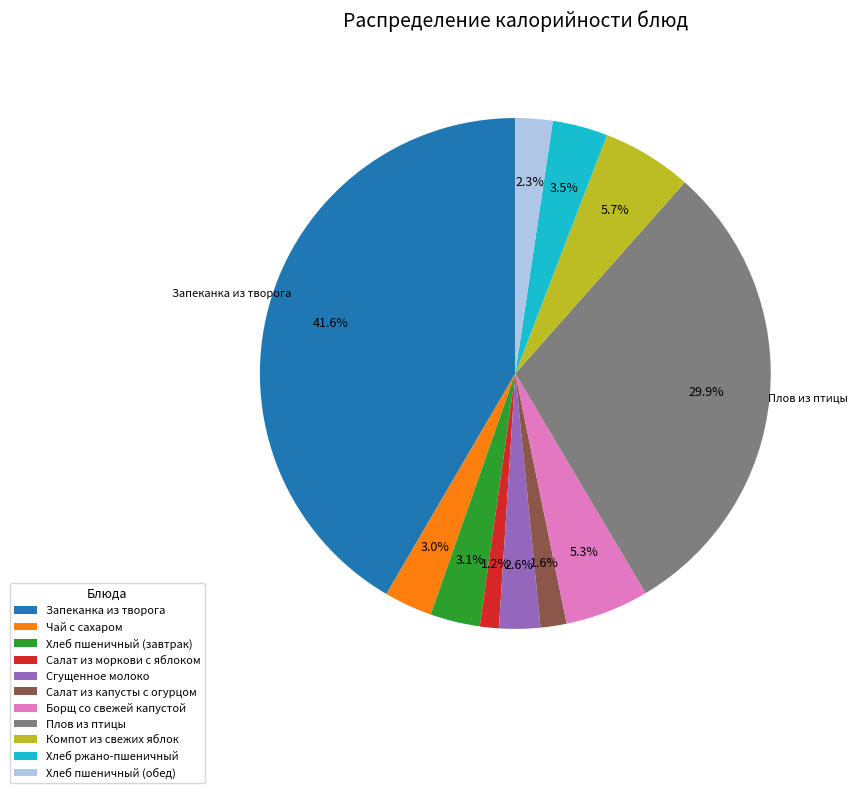

Does any single category account for the majority?

No